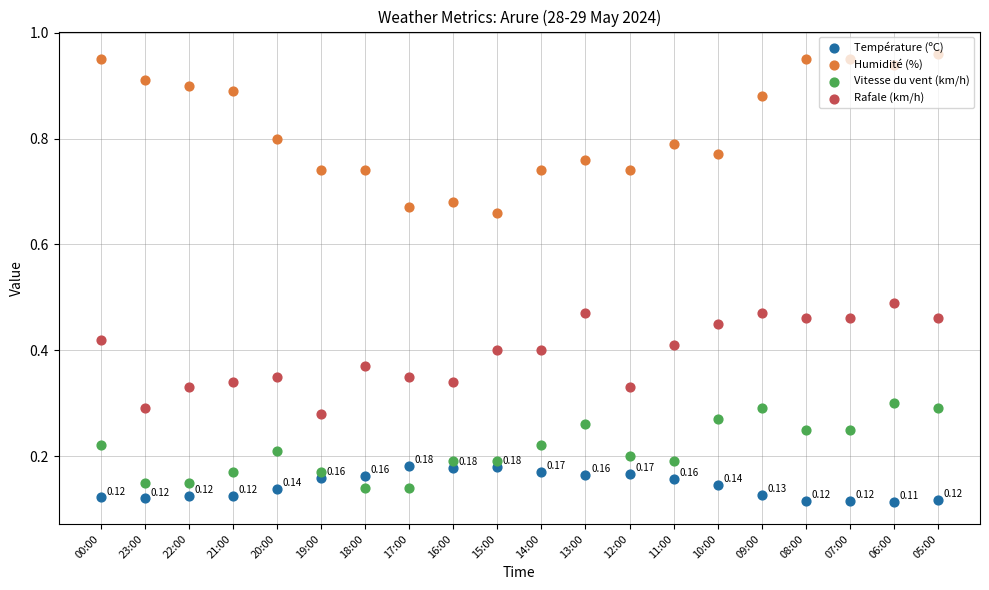

Which series has the largest total across all categories?

Humidité (%)